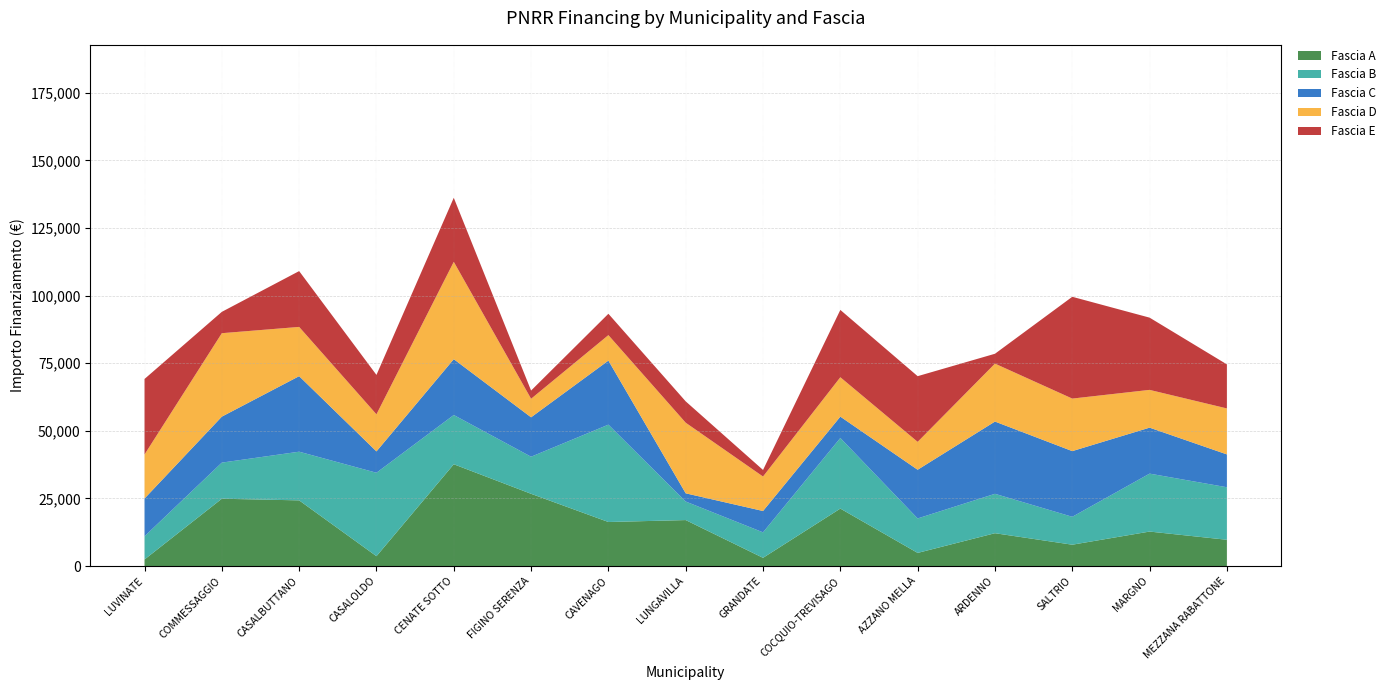

Reading left to right, extract all data points from this chart.

Fascia A: LUVINATE=2428	COMMESSAGGIO=24887	CASALBUTTANO=24280	CASALOLDO=3642	CENATE SOTTO=37634	FIGINO SERENZA=26708	CAVENAGO=16283	LUNGAVILLA=16996	GRANDATE=3035	COCQUIO-TREVISAGO=21245	AZZANO MELLA=4856	ARDENNO=12140	SALTRIO=7891	MARGNO=12747	MEZZANA RABATTONE=9712
Fascia B: LUVINATE=8570	COMMESSAGGIO=13354	CASALBUTTANO=17997	CASALOLDO=30852	CENATE SOTTO=18210	FIGINO SERENZA=13712	CAVENAGO=35994	LUNGAVILLA=6856	GRANDATE=9427	COCQUIO-TREVISAGO=26101	AZZANO MELLA=12747	ARDENNO=14568	SALTRIO=10319	MARGNO=21425	MEZZANA RABATTONE=19424
Fascia C: LUVINATE=13961	COMMESSAGGIO=16996	CASALBUTTANO=27922	CASALOLDO=7891	CENATE SOTTO=20638	FIGINO SERENZA=14568	CAVENAGO=23673	LUNGAVILLA=3035	GRANDATE=7891	COCQUIO-TREVISAGO=7891	AZZANO MELLA=17997	ARDENNO=26708	SALTRIO=24280	MARGNO=16996	MEZZANA RABATTONE=12140
Fascia D: LUVINATE=16283	COMMESSAGGIO=30852	CASALBUTTANO=18210	CASALOLDO=13712	CENATE SOTTO=35994	FIGINO SERENZA=6856	CAVENAGO=9427	LUNGAVILLA=26101	GRANDATE=12747	COCQUIO-TREVISAGO=14568	AZZANO MELLA=10319	ARDENNO=21425	SALTRIO=19424	MARGNO=13961	MEZZANA RABATTONE=16996
Fascia E: LUVINATE=27922	COMMESSAGGIO=7891	CASALBUTTANO=20638	CASALOLDO=14568	CENATE SOTTO=23673	FIGINO SERENZA=3035	CAVENAGO=7891	LUNGAVILLA=7891	GRANDATE=2428	COCQUIO-TREVISAGO=24887	AZZANO MELLA=24280	ARDENNO=3642	SALTRIO=37634	MARGNO=26708	MEZZANA RABATTONE=16283